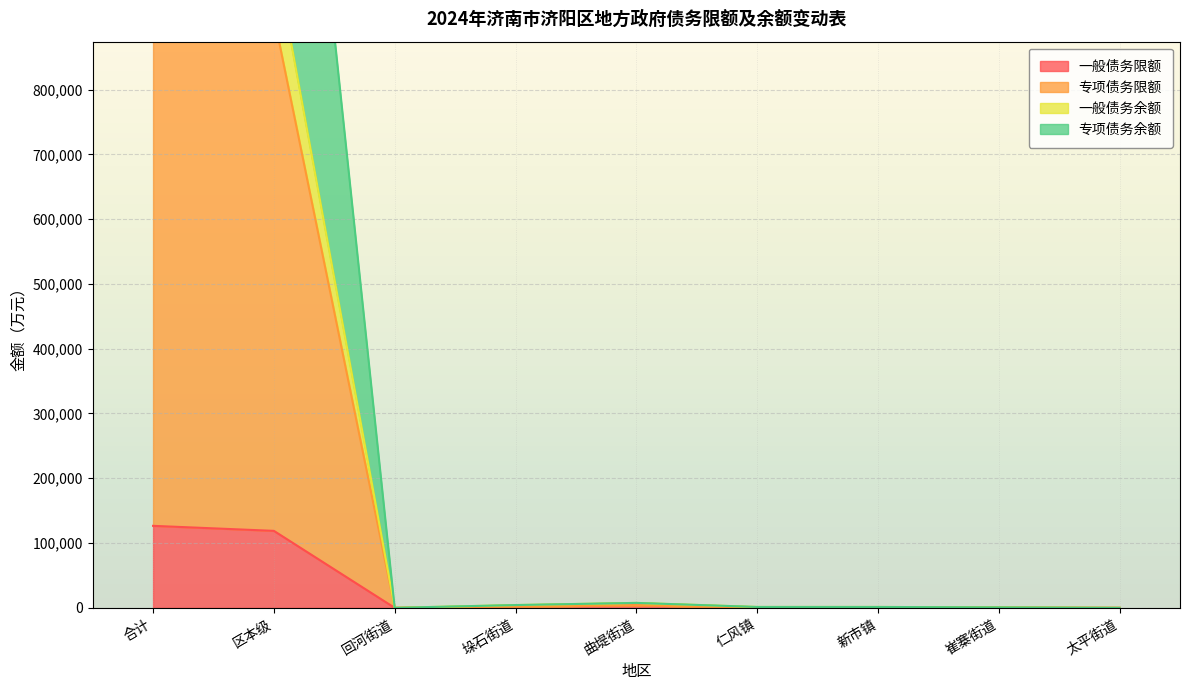

What is the difference between the 专项债务余额 values at 崔寨街道 and 回河街道?

704